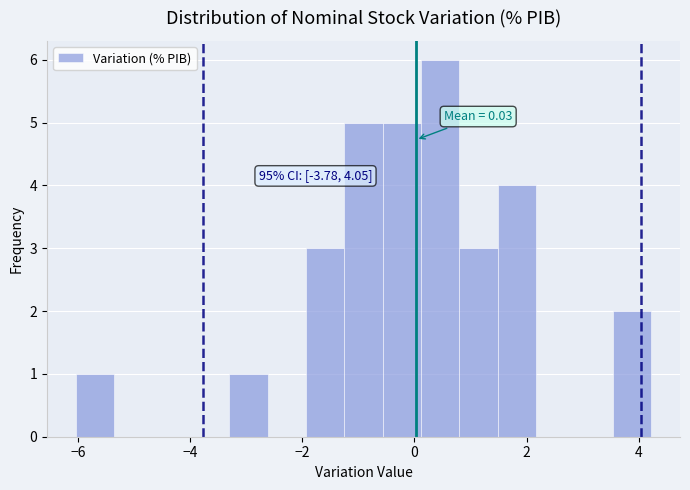

Around what value on the x-axis is the tallest bar? Give the approximate position of its centre, as read against the axis.

0.4